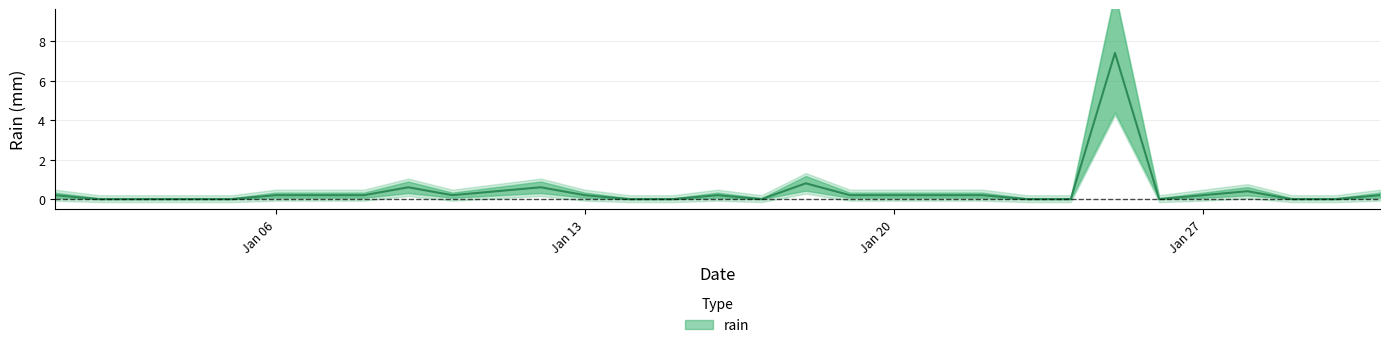

The chart shows a value of 0.0 at 2020-01-05. True or false?

True